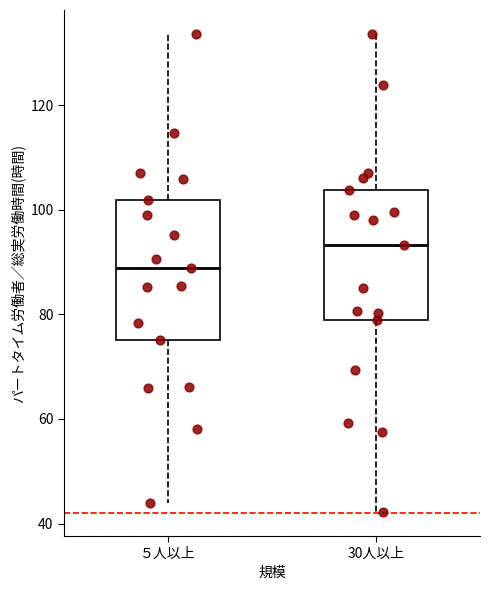

Reading left to right, transcribe this box plot: for each box, give where its median line is, the range the box spans, and where its two whiskers end, as read against the y-axis. The values are not printed on the chart, so give them approximately, as read against the axis.

５人以上: median 88, box 76 to 102, whiskers 44 to 134
30人以上: median 94, box 78 to 104, whiskers 42 to 134